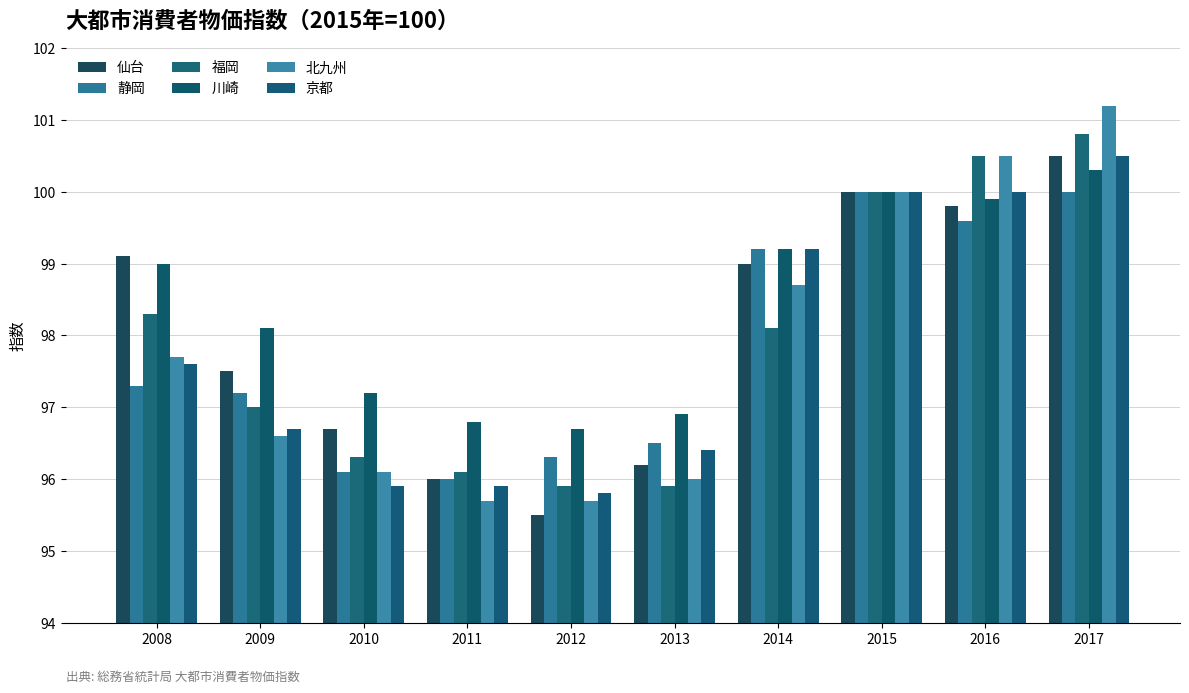

What is the greatest value displayed?

101.2